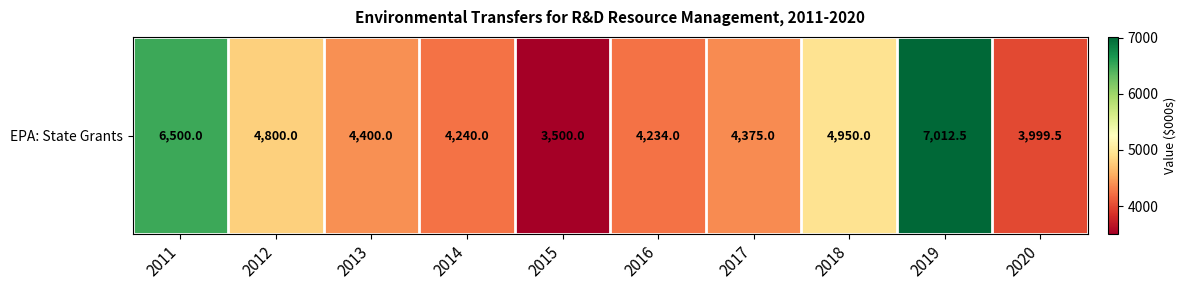

Read the value at 2015.

3500.0